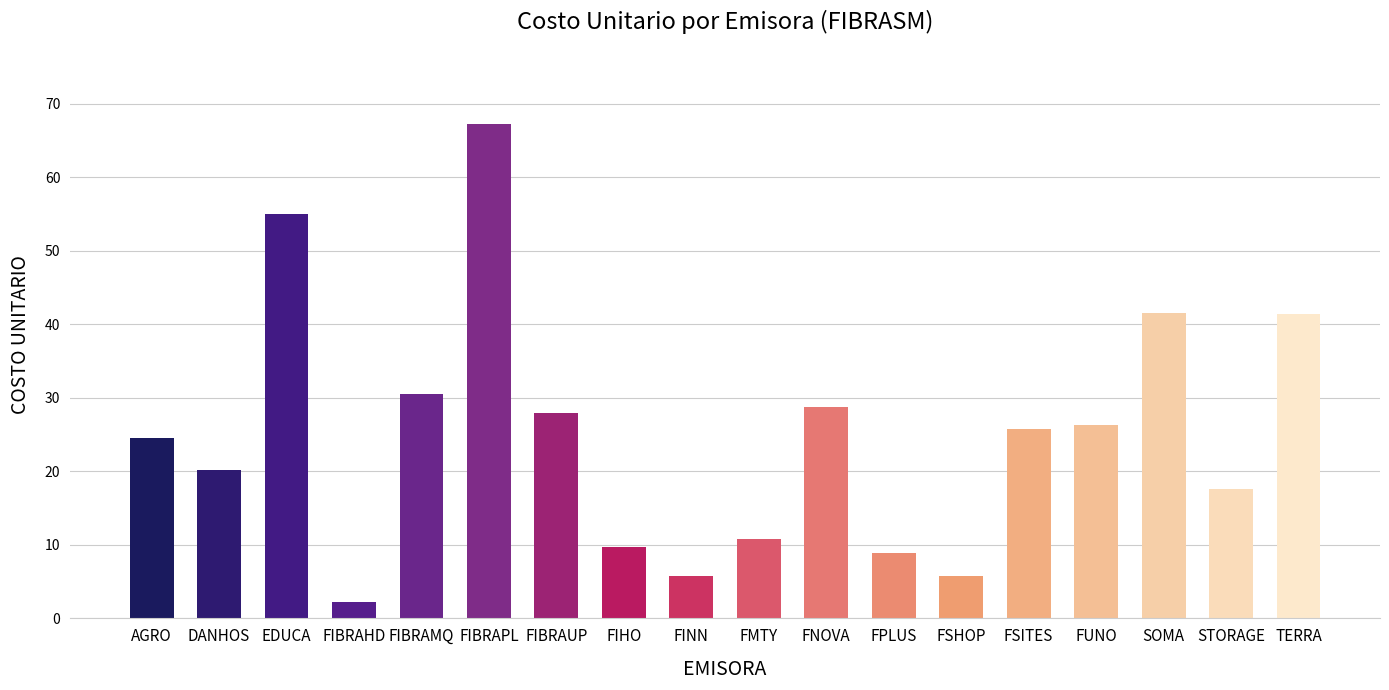

The chart shows a value of 30.5 at FIBRAMQ. True or false?

True